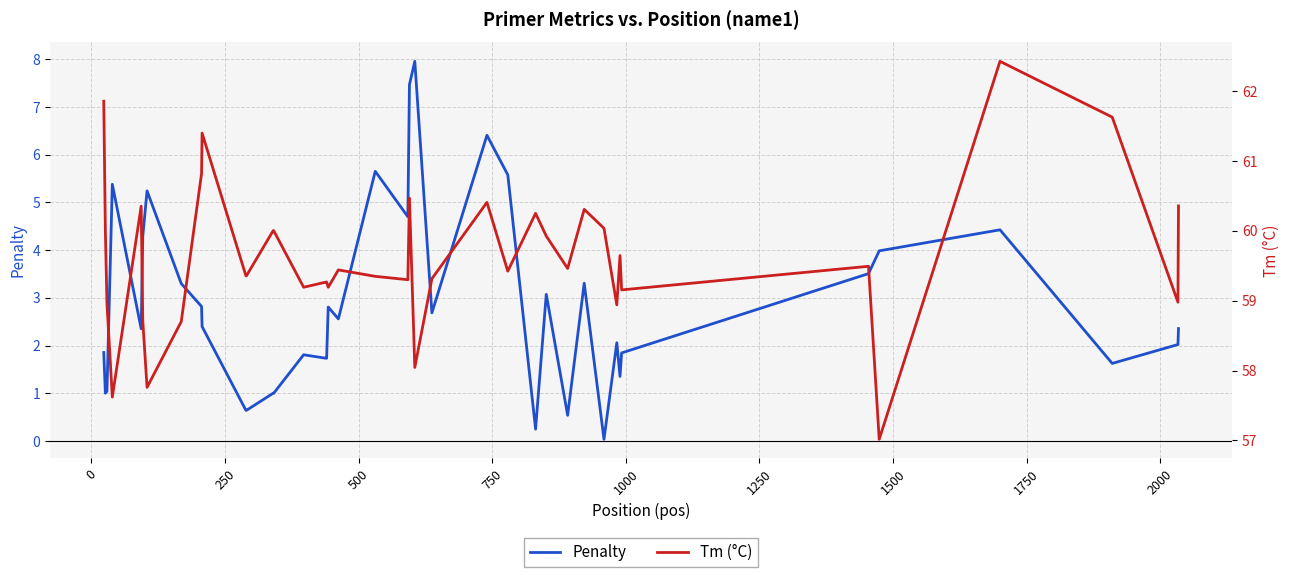

Which series has the widest spread of values?

Penalty